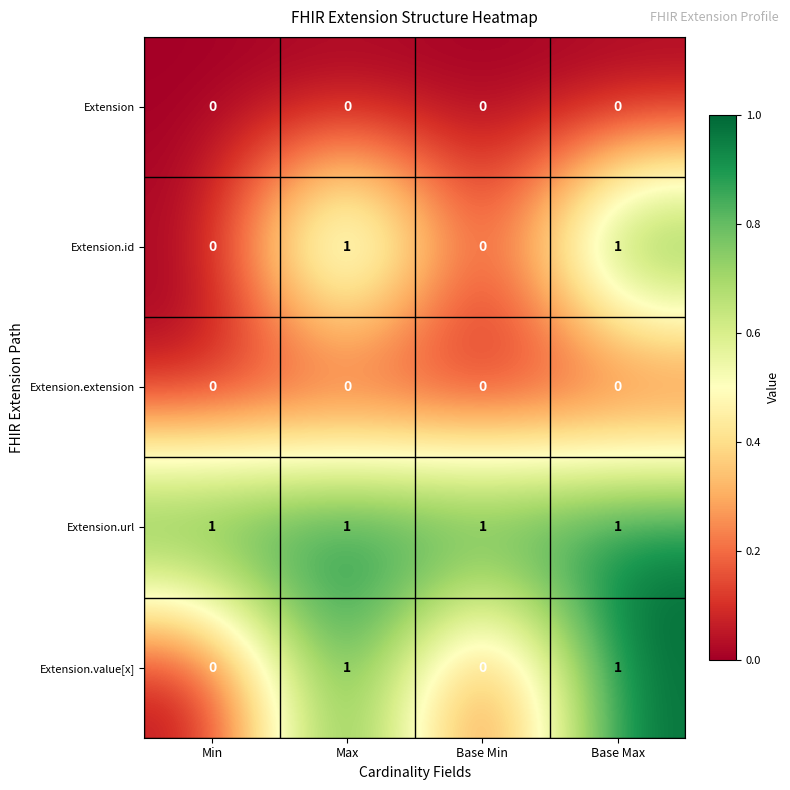

How many categories are shown in the chart?

4